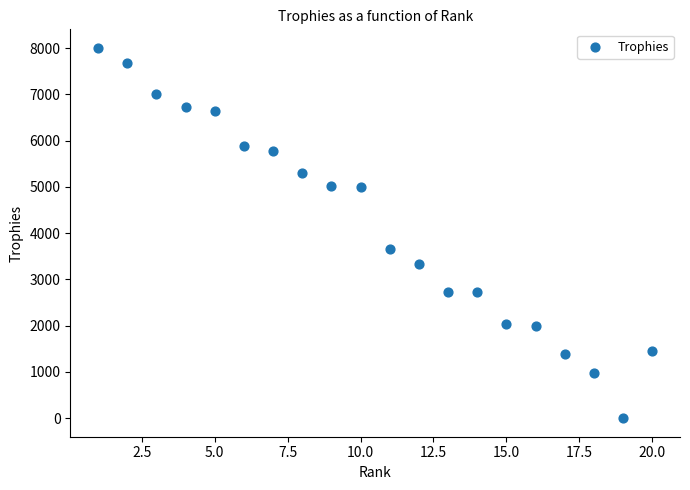

What Y value in the scatter plot is closest to 4003?

3653